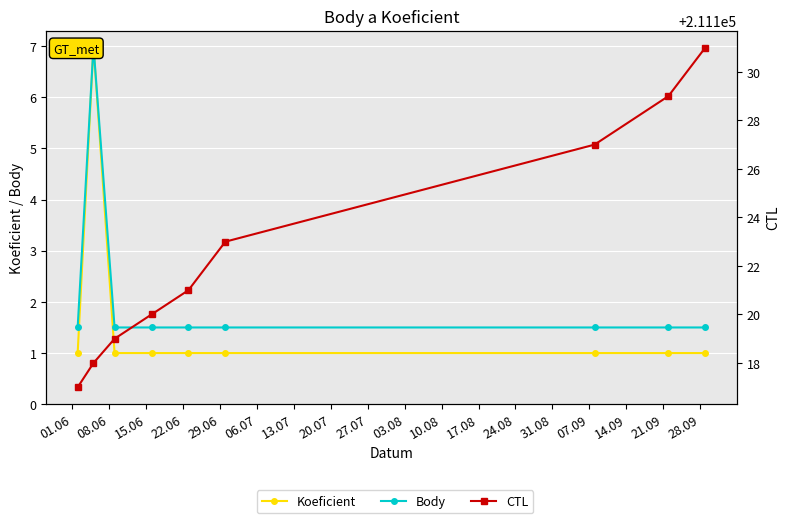

True or false: Body and Koeficient intersect in this chart.

False